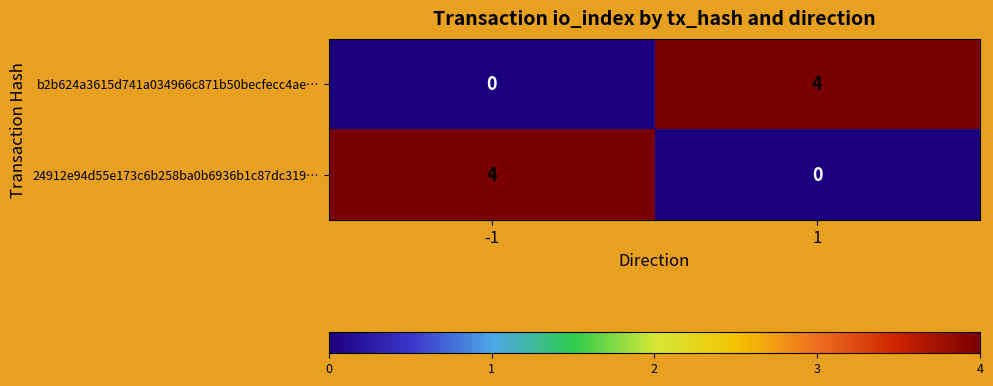

What is the difference between the maximum and minimum values in the 24912e94d55e173c6b258ba0b6936b1c87dc319… series?

4